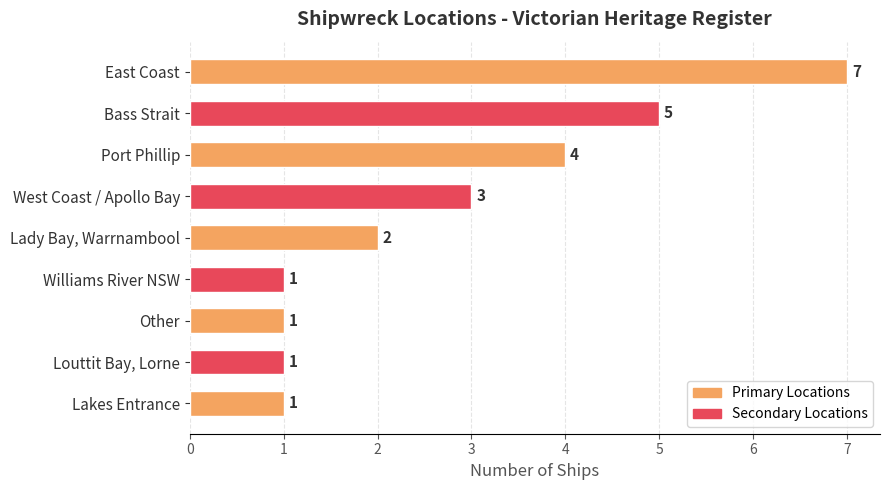

How many data points does each series have?

9